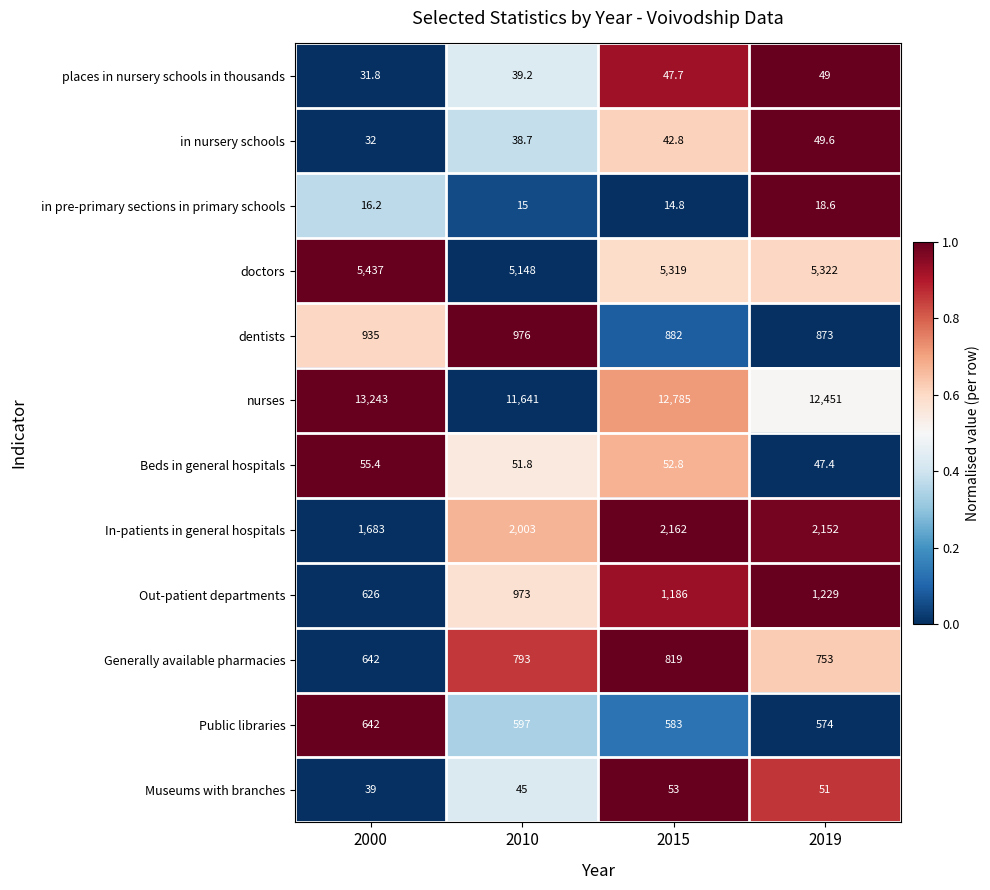

Rank the series at 2010 from lowest to highest value.

in pre-primary sections in primary schools, in nursery schools, places in nursery schools in thousands, Museums with branches, Beds in general hospitals, Public libraries, Generally available pharmacies, Out-patient departments, dentists, In-patients in general hospitals, doctors, nurses